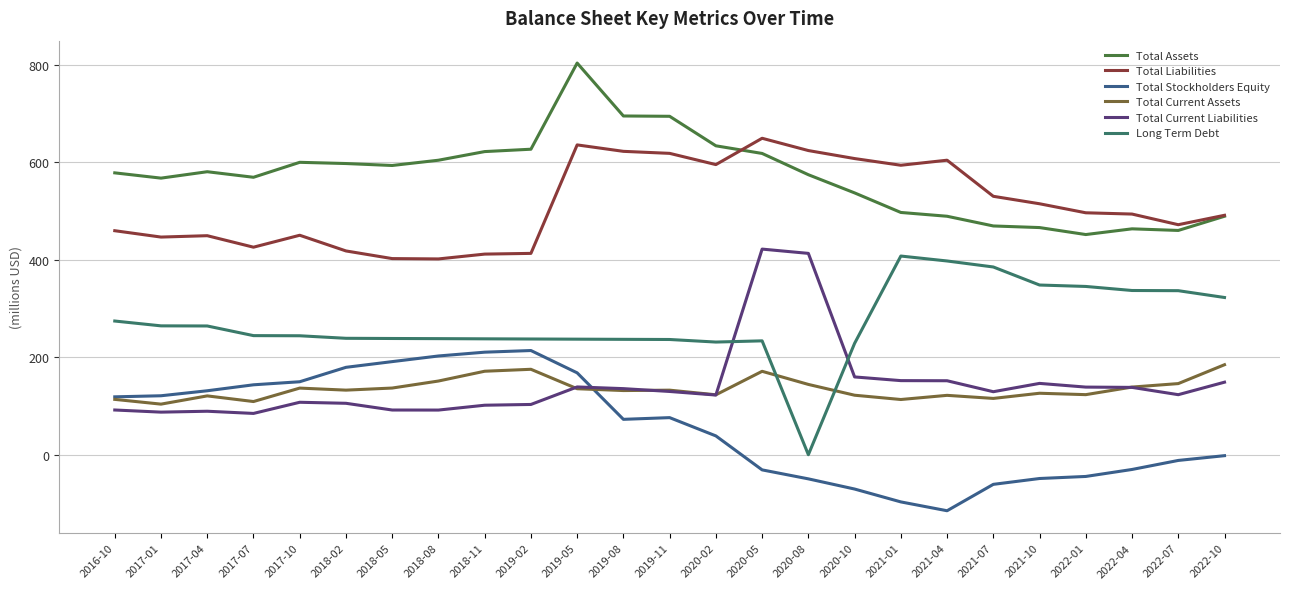

The Total Liabilities series shows 347.8 at 2020-10. True or false?

False